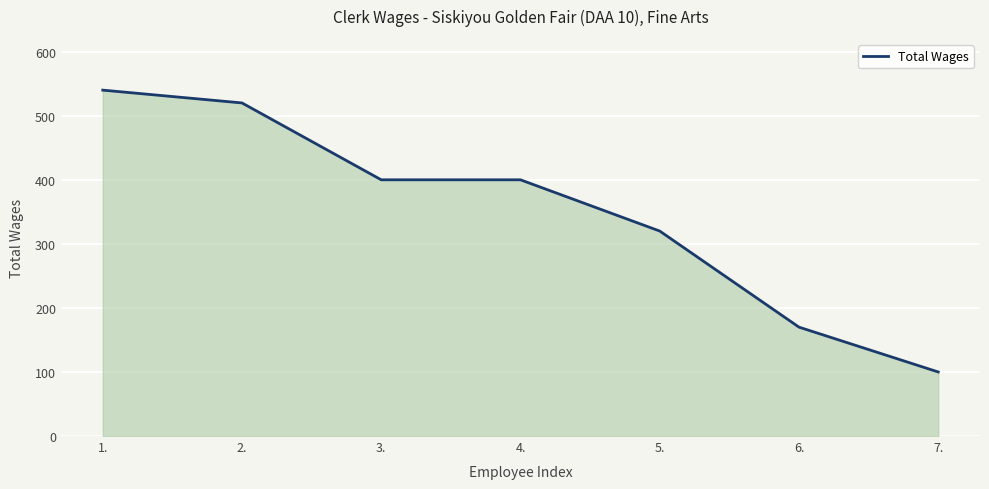

What is the difference between the values at 7. and 4.?

300